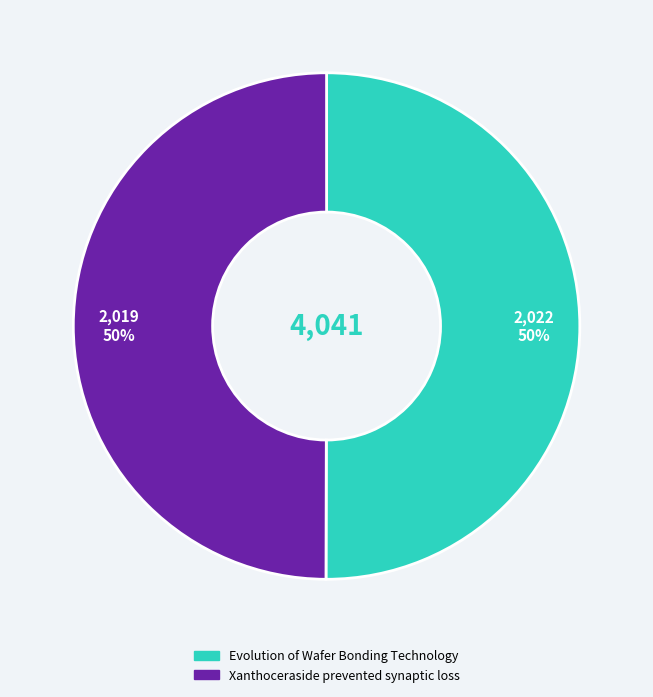

The Xanthoceraside prevented synaptic loss slice represents 50% of the pie. True or false?

True